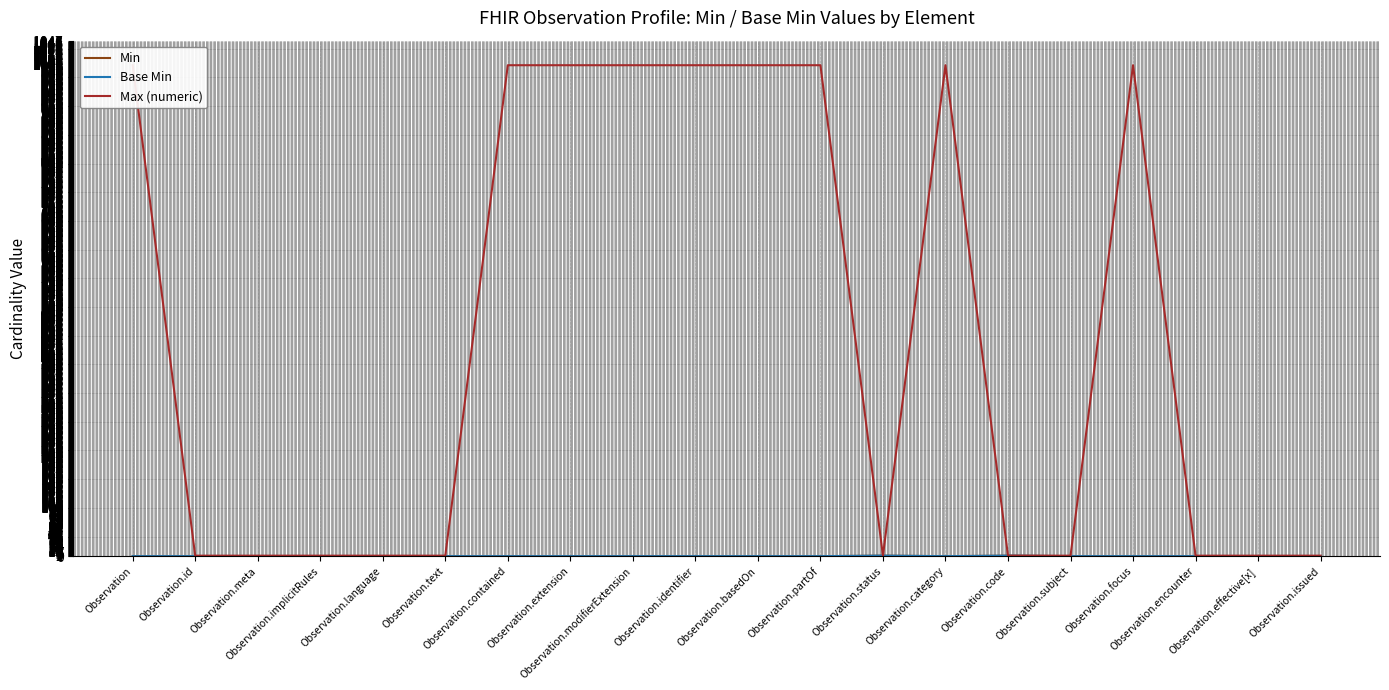

How many interior local peaks does the Max (numeric) series have?

2